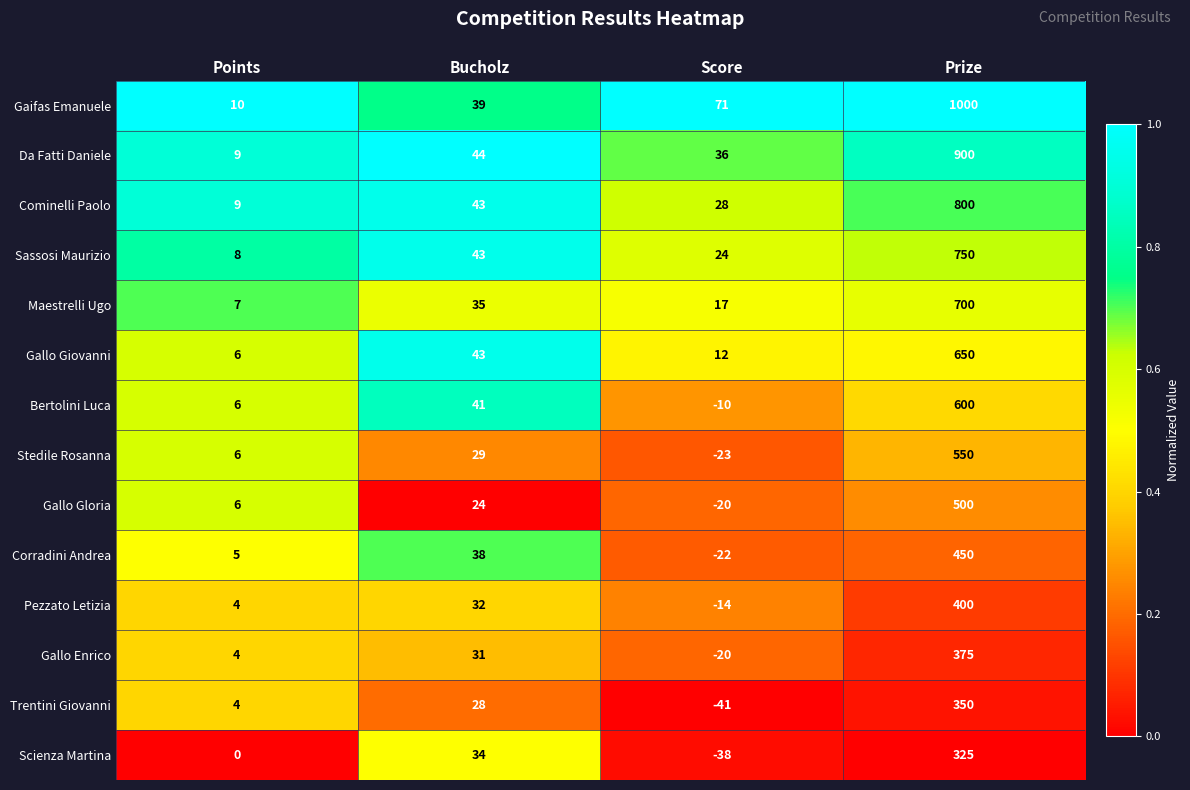

What is the difference between the Trentini Giovanni values at Prize and Bucholz?

322